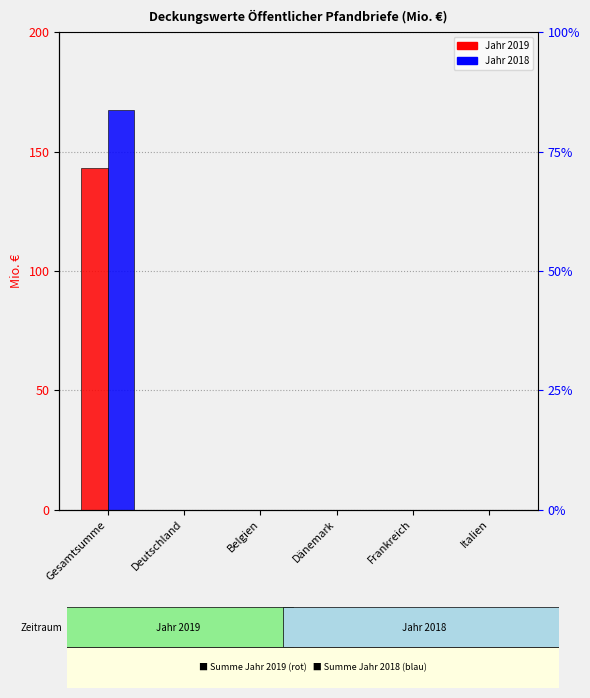

How many values in the Summe Jahr 2018 series exceed 0?

1